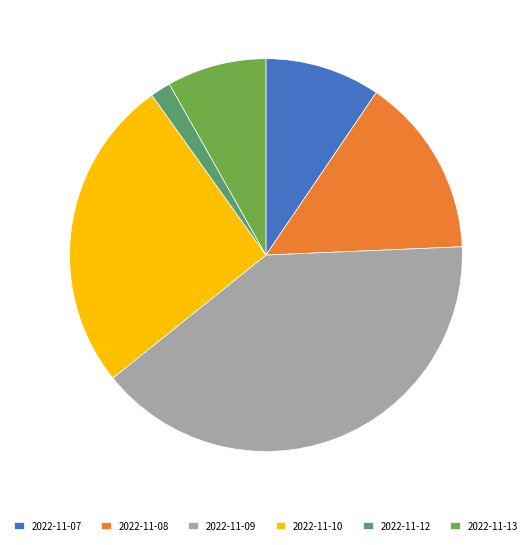

Is there any slice that represents more than half of the pie?

No